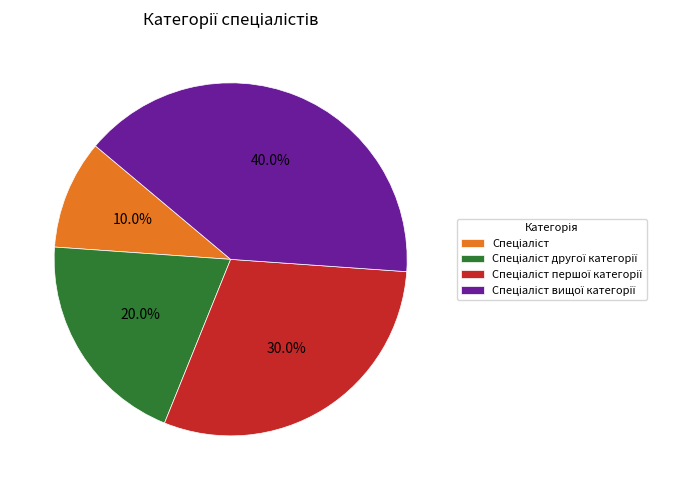

Does any single category account for the majority?

No